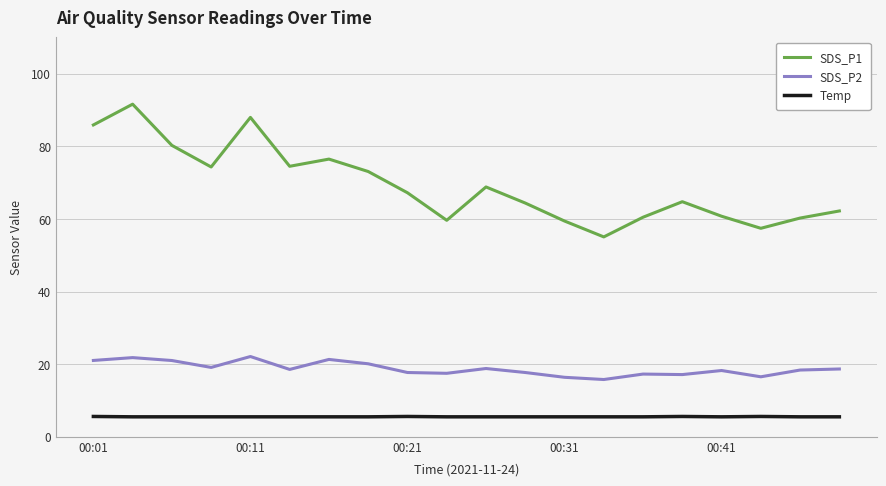

True or false: SDS_P2 and SDS_P1 cross at least once.

False